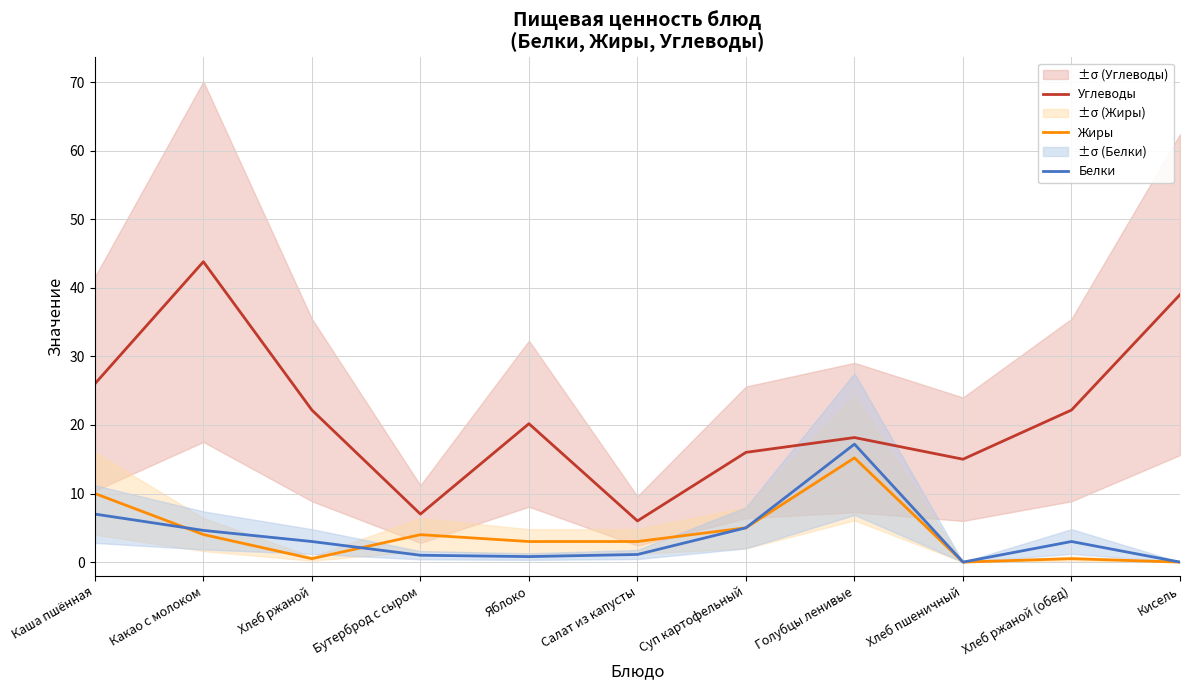

What value does the Углеводы series have at Кисель?

39.0